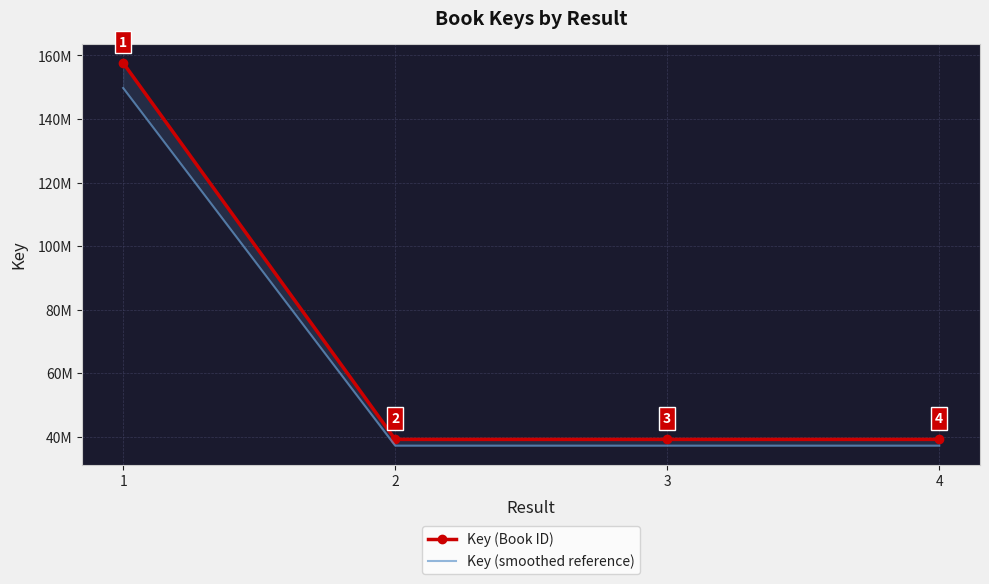

What is the sum of the Key (smoothed reference) values at 2 and 1?

187004723.2